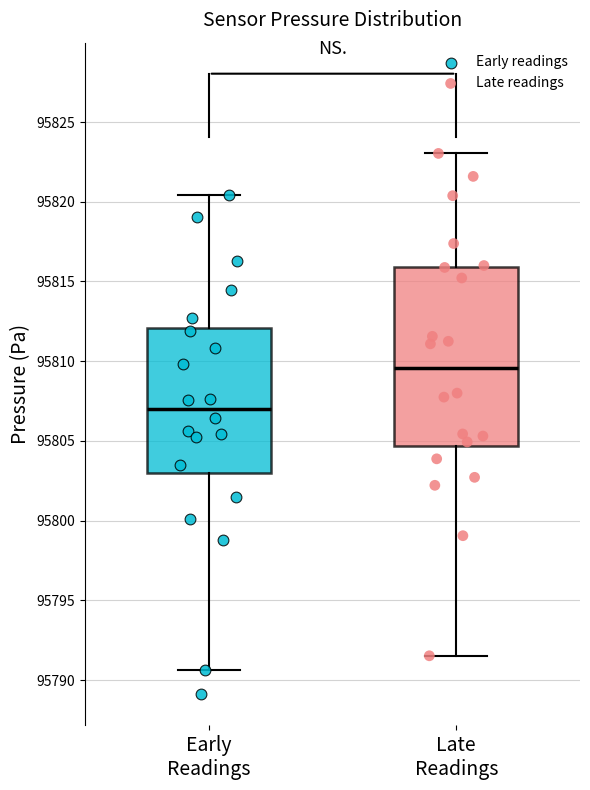

Where does the lower whisker of the box for Early Readings end on the y-axis? The values are not printed on the chart, so give them approximately, as read against the axis.

95790.5